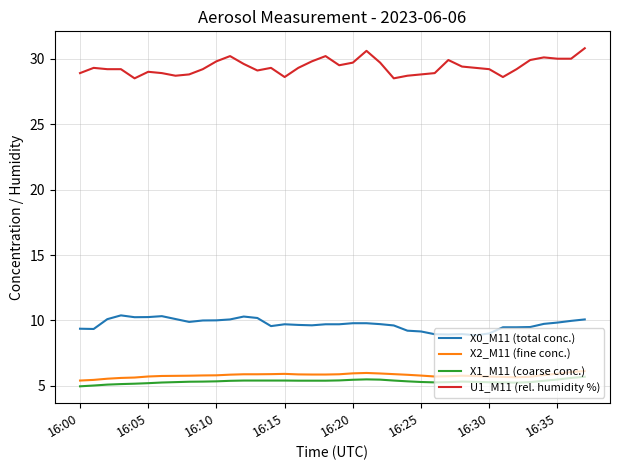

Which series has the largest range (max minus min)?

U1_M11 (rel. humidity %)